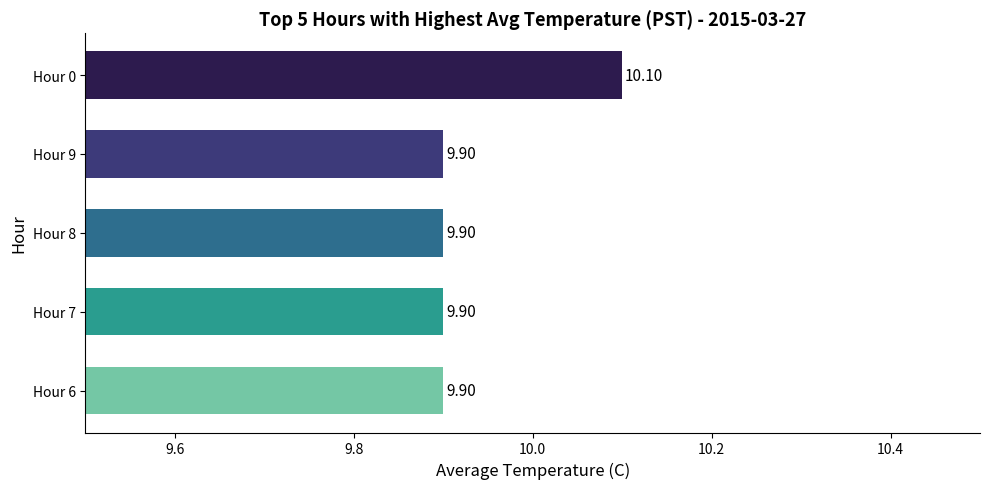

Approximately how many times larger is the value at Hour 7 compared to Hour 0?

1.0